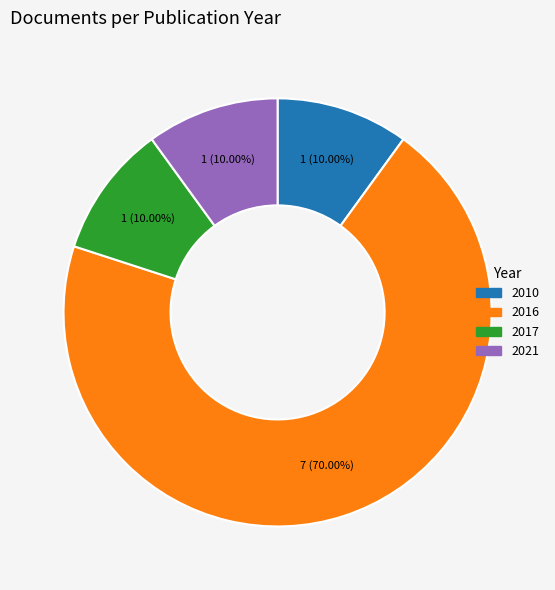

Combined, do 2016 and 2021 account for over 50%?

Yes